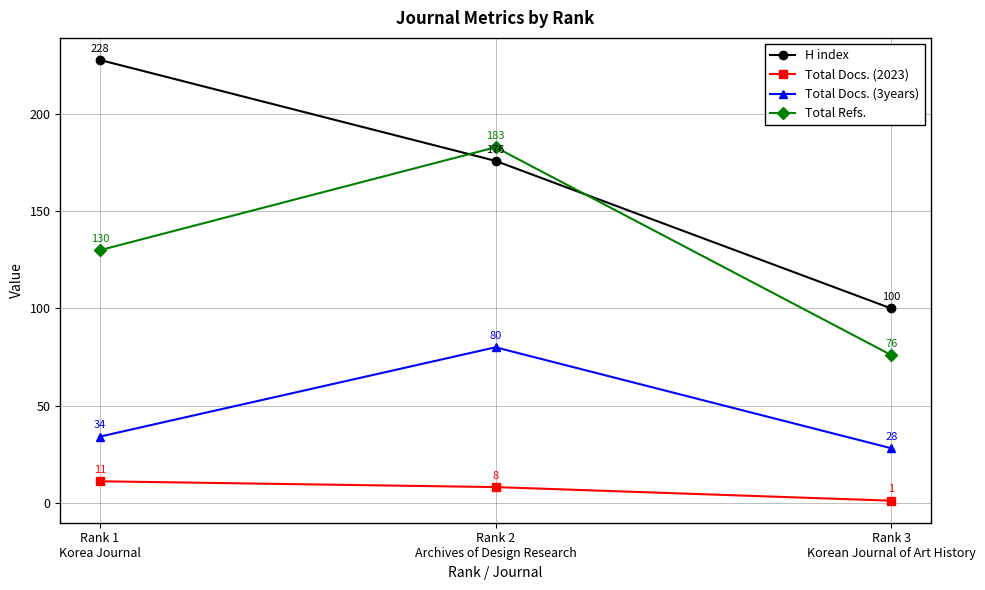

How many data points does each series have?

3